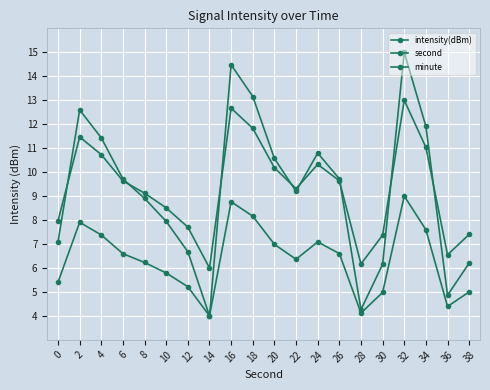

Reading right to left, what are all the values shown in this chart?

intensity(dBm): 38=6.2	36=4.9	34=11.9	32=15.0	30=6.2	28=4.3	26=9.7	24=10.8	22=9.2	20=10.6	18=13.2	16=14.5	14=4.0	12=6.7	10=7.9	8=8.9	6=9.7	4=11.4	2=12.6	0=7.1
second: 38=7.4	36=6.6	34=11.0	32=13.0	30=7.4	28=6.2	26=9.6	24=10.3	22=9.3	20=10.2	18=11.8	16=12.7	14=6.0	12=7.7	10=8.5	8=9.1	6=9.6	4=10.7	2=11.5	0=8.0
minute: 38=5.0	36=4.4	34=7.6	32=9.0	30=5.0	28=4.1	26=6.6	24=7.1	22=6.4	20=7.0	18=8.2	16=8.8	14=4.0	12=5.2	10=5.8	8=6.2	6=6.6	4=7.4	2=7.9	0=5.4